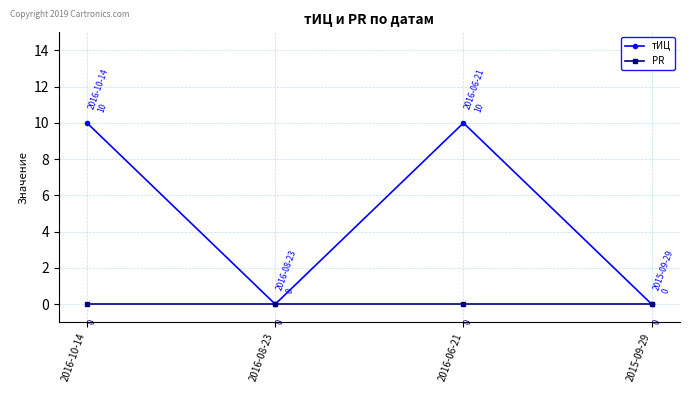

How many categories are shown in the chart?

4